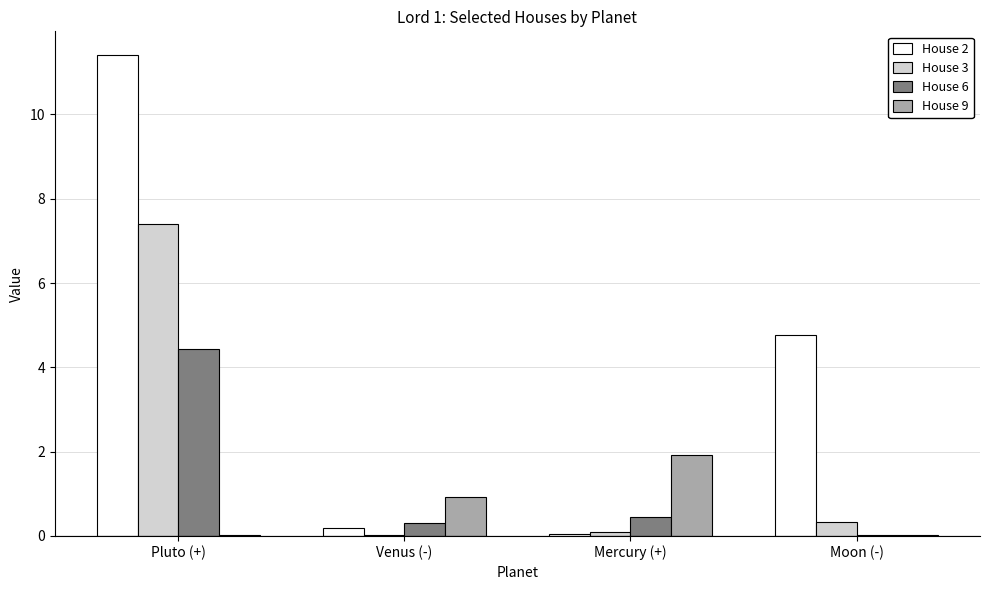

Which category has the highest value in the House 2 series?

Pluto (+)